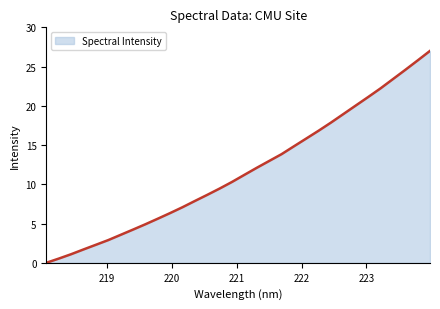

What is the maximum value shown in the chart?

27.0